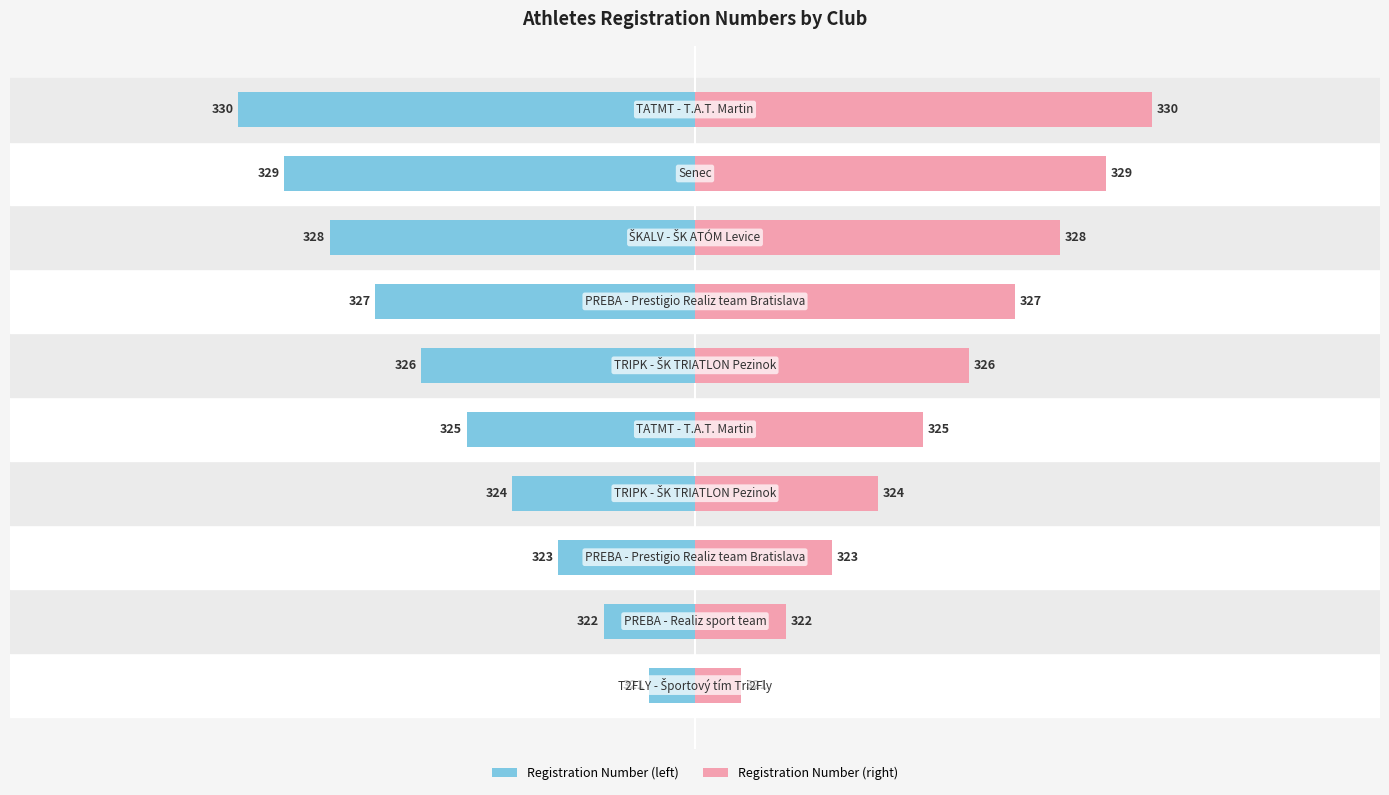

Between 0 and 10, which series saw the biggest shift?

Registration Number (left)